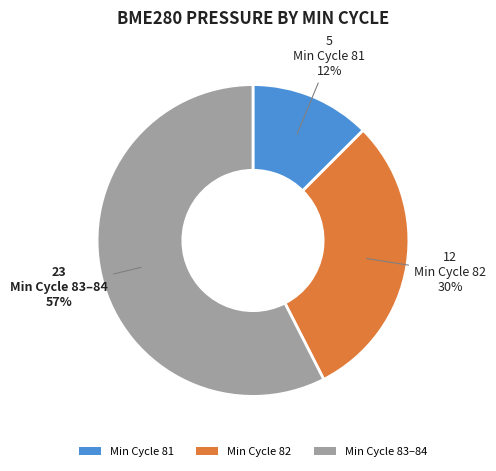

To the nearest percent, what portion does Min Cycle 82 represent?

30%